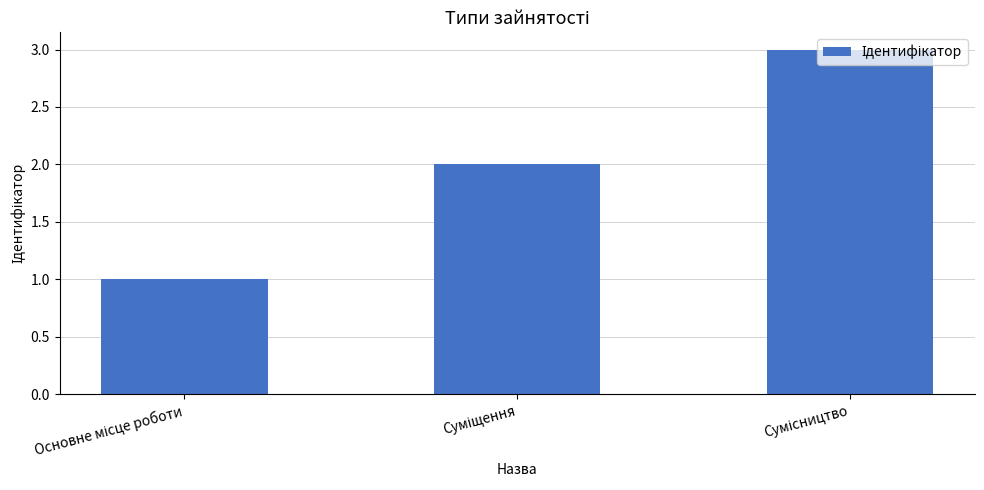

What is the maximum value shown in the chart?

3